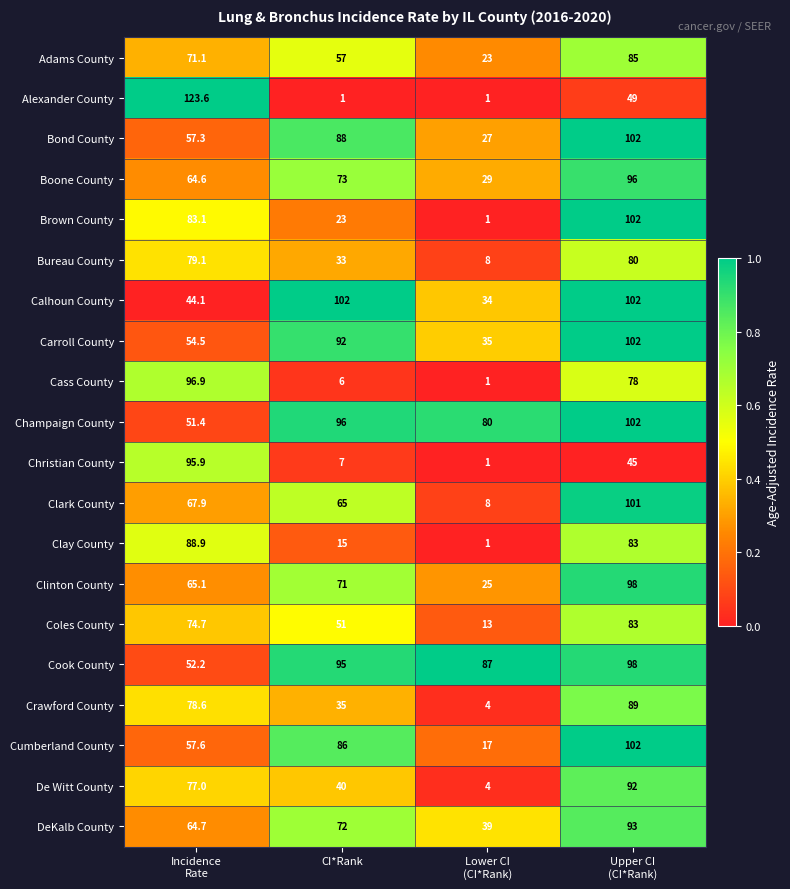

Which series has the largest range (max minus min)?

Alexander County